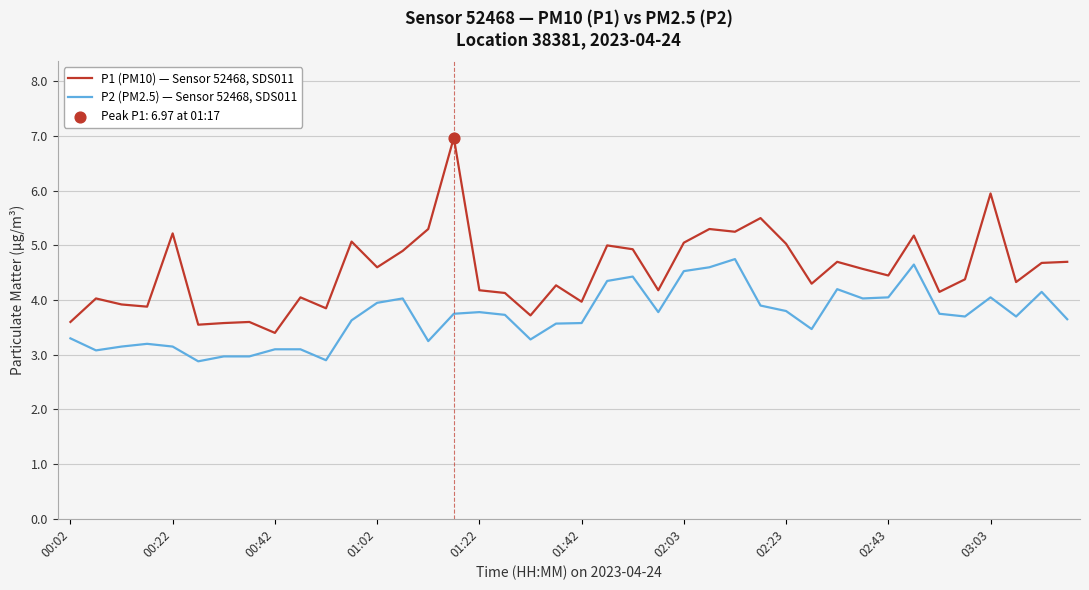

Which series has the largest range (max minus min)?

P1 (PM10) — Sensor 52468, SDS011